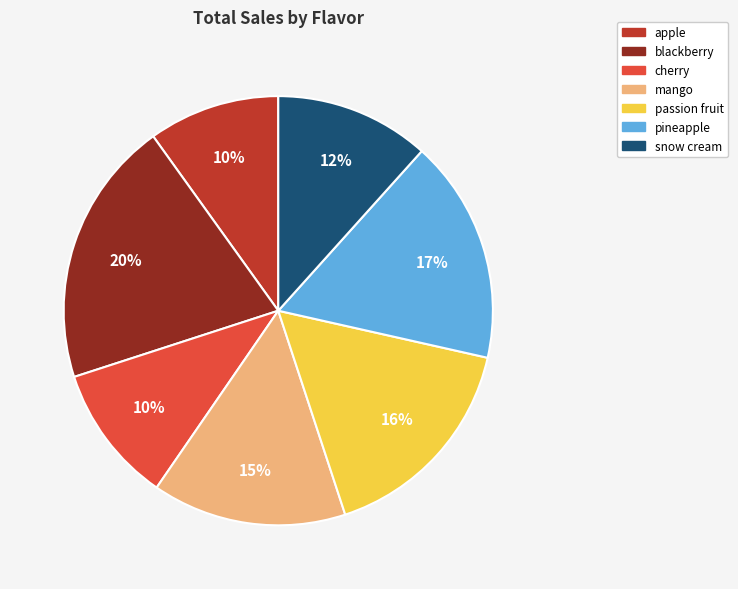

Count the number of slices in the pie.

7